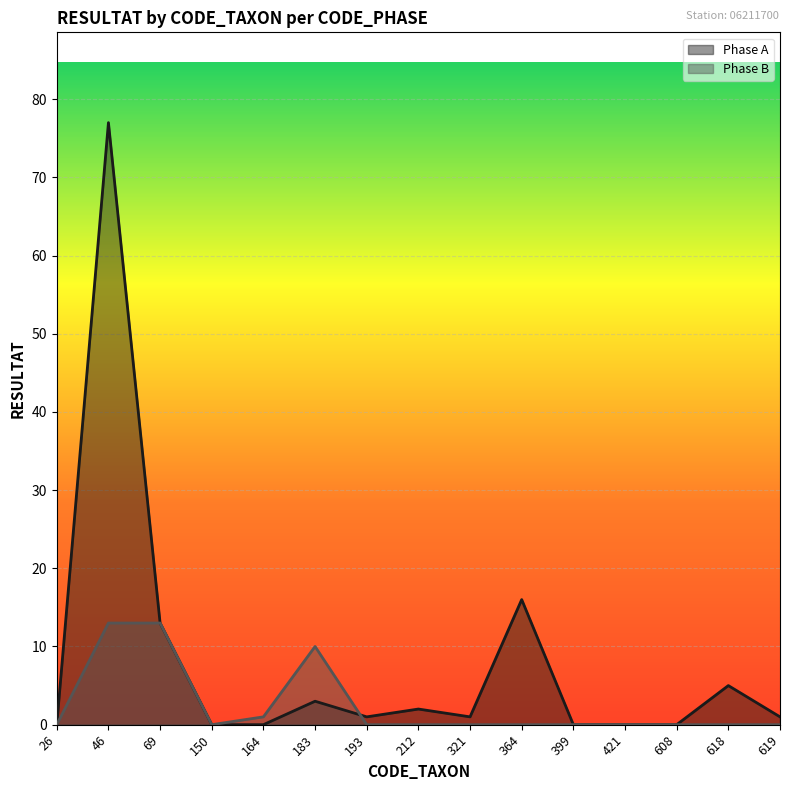

How many values in Phase A are above zero?

9